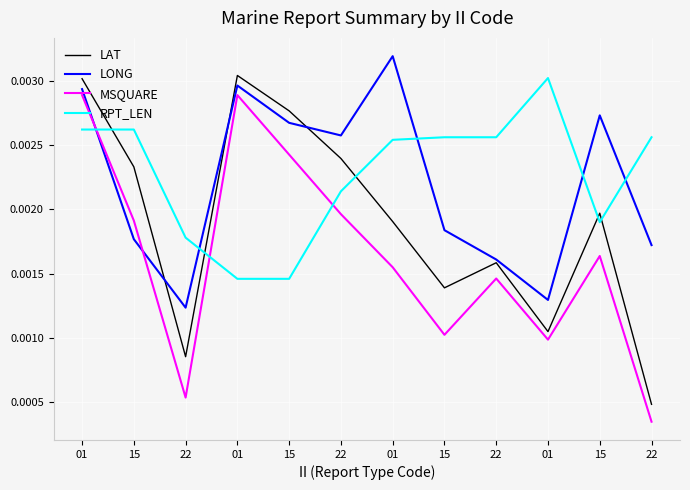

Where is the first local minimum for MSQUARE?

22